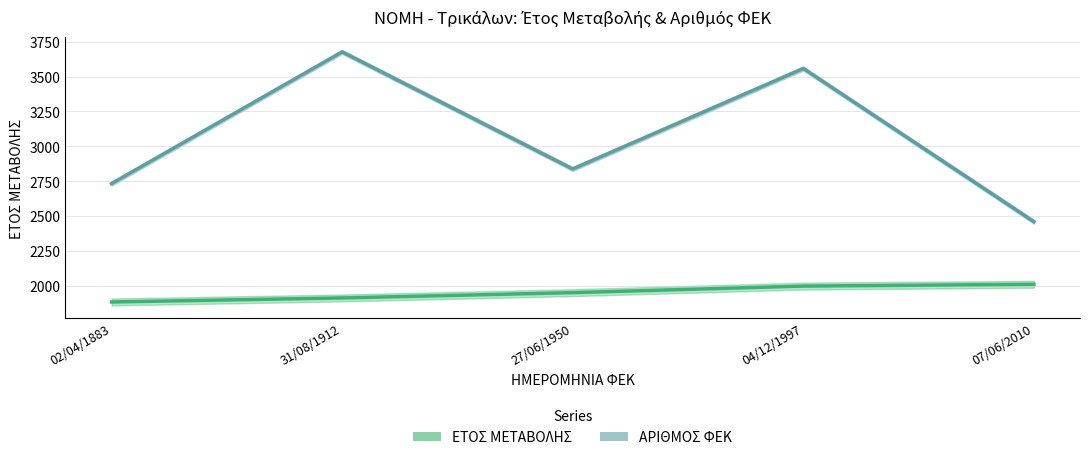

What is the sum of the ΑΡΙΘΜΟΣ ΦΕΚ values at 27/06/1950 and 31/08/1912?

6514